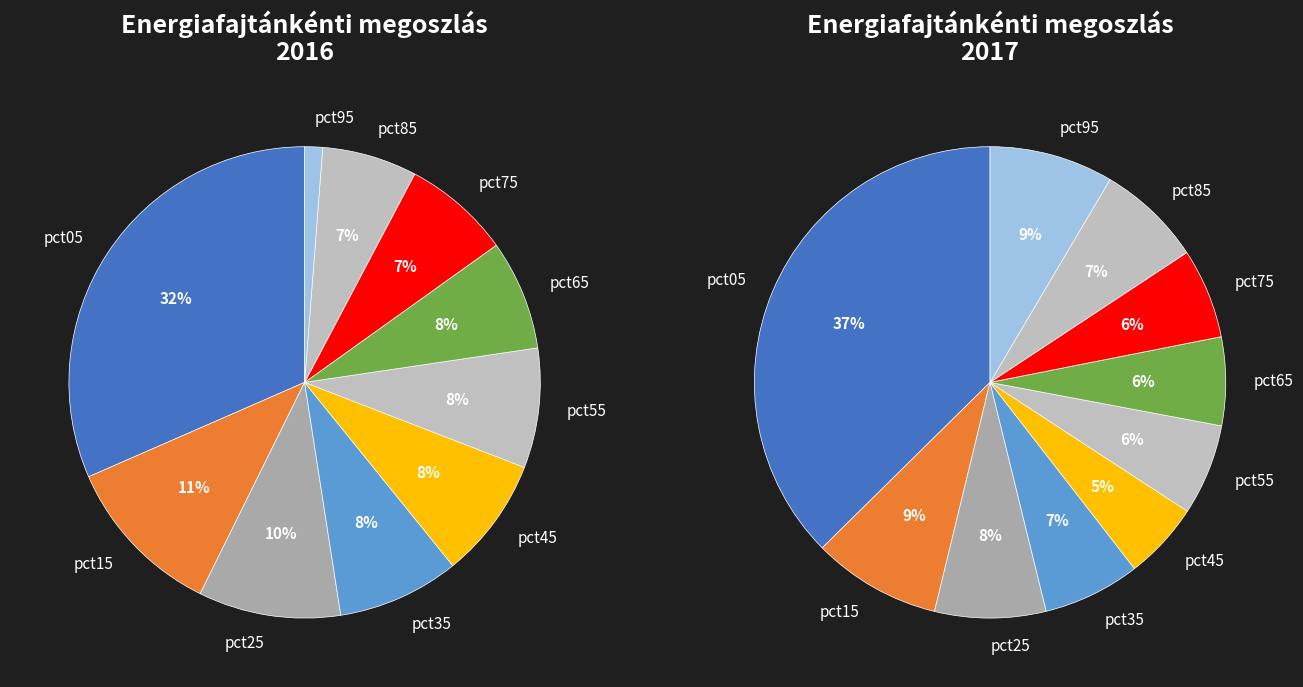

Is 7 the majority of the pie?

No